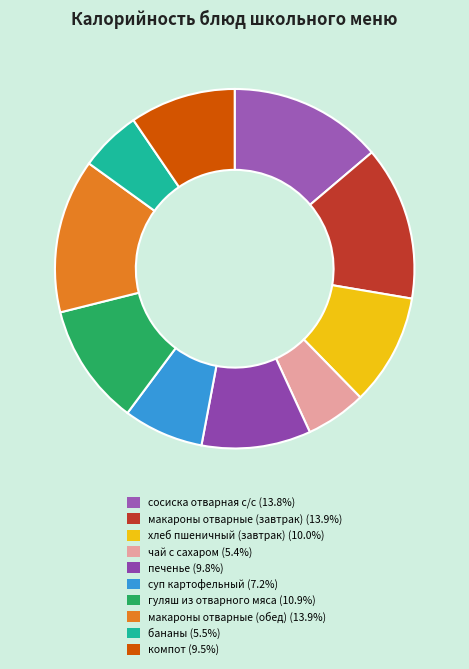

Which has a higher value, суп картофельный or печенье?

печенье